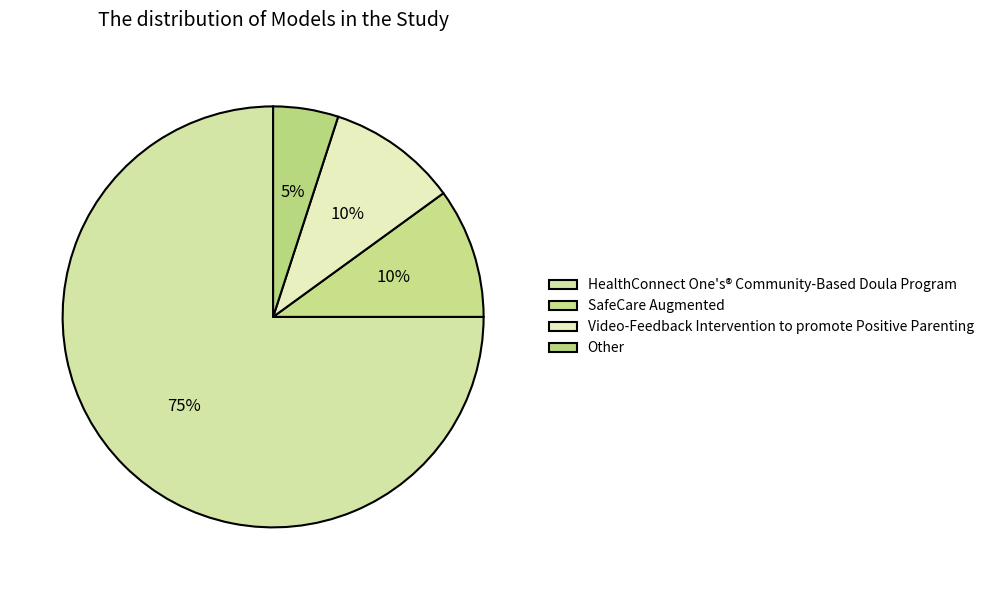

Is it true that SafeCare Augmented is 1% of the pie?

False